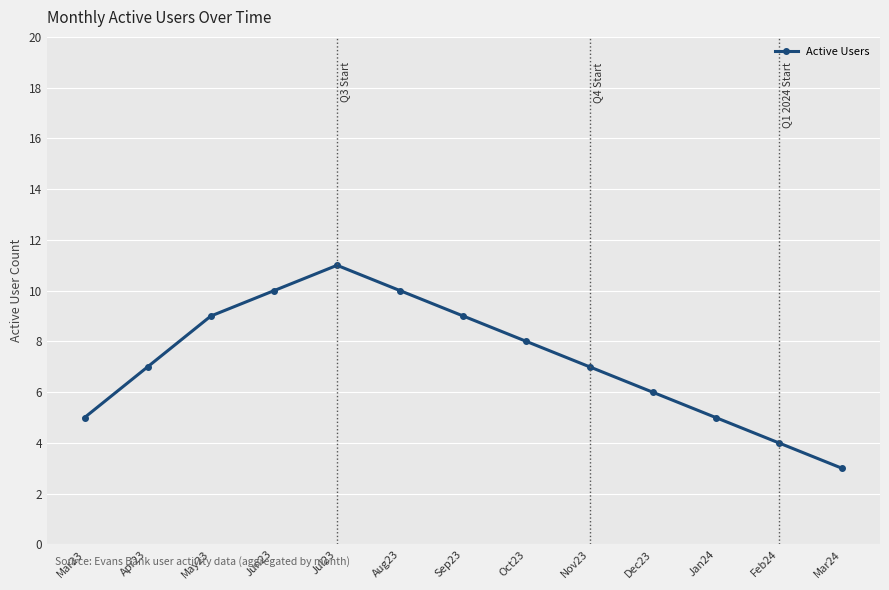

Where is the first local maximum?

Jul23